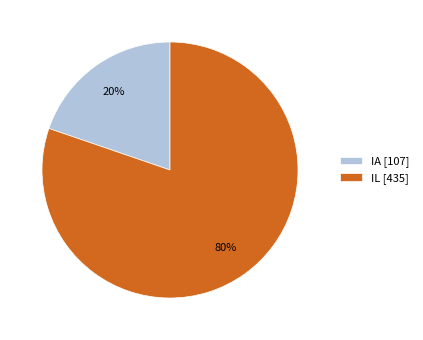

The IA slice represents 20% of the pie. True or false?

True